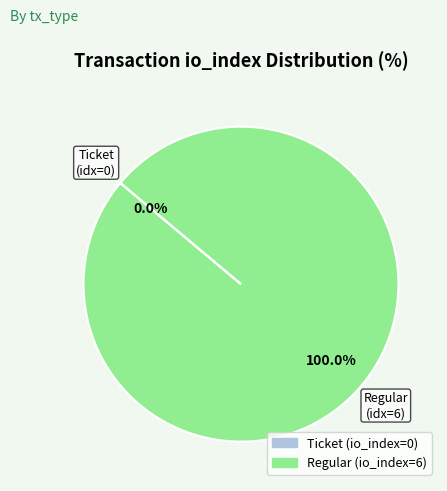

Is it true that Regular is 100% of the pie?

True